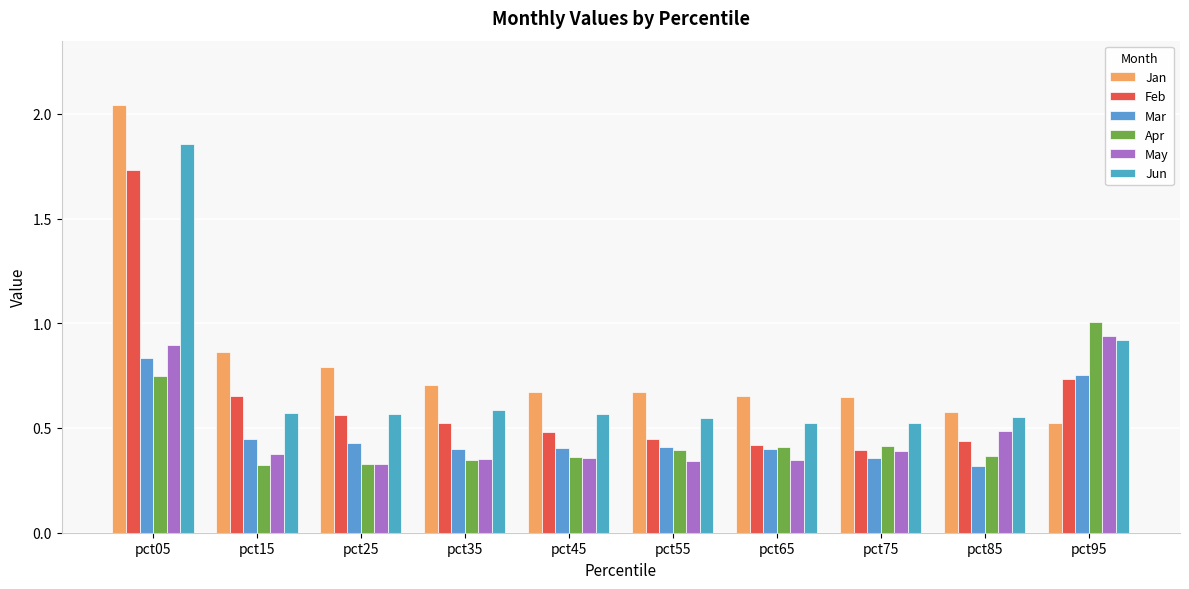

At pct15, list the series in order from largest to smallest.

Jan, Feb, Jun, Mar, May, Apr